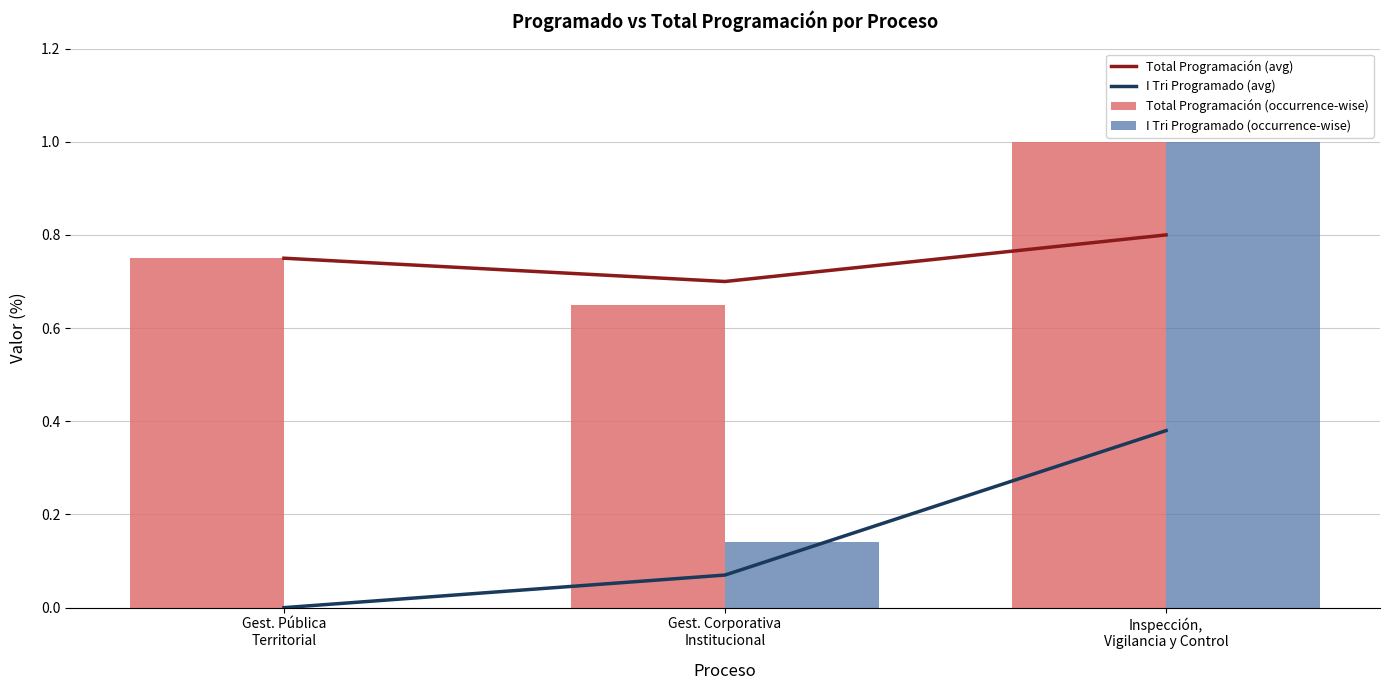

What is the approximate value of I Tri Programado (avg) at Gest. Corporativa
Institucional?

0.1